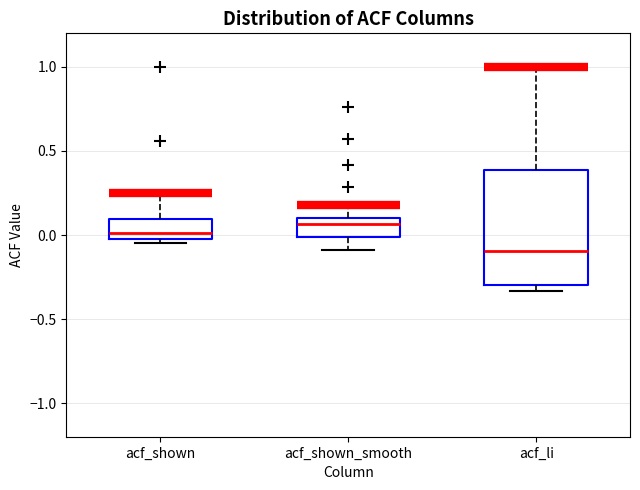

Where is the lower edge of the box for acf_li on the y-axis? The values are not printed on the chart, so give them approximately, as read against the axis.

-0.30